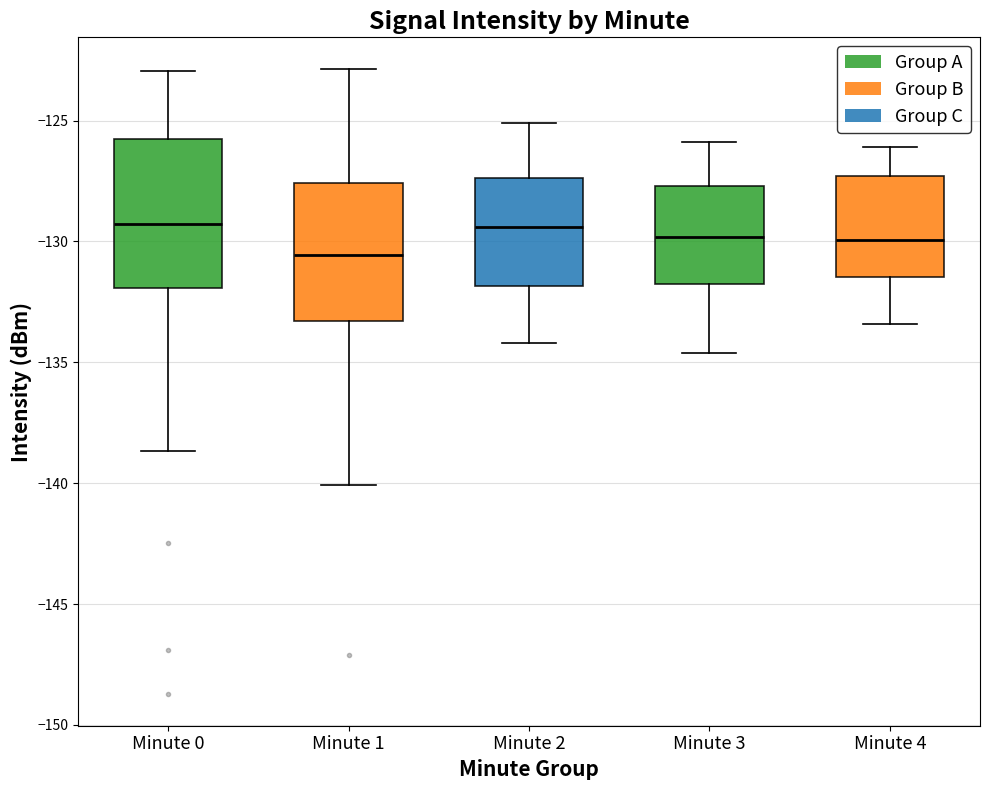

Which box's median line is the lowest?

Minute 1